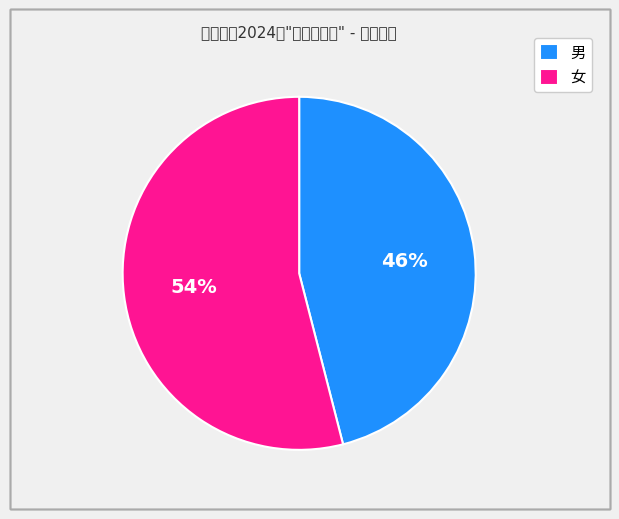

How many slices are in this pie chart?

2